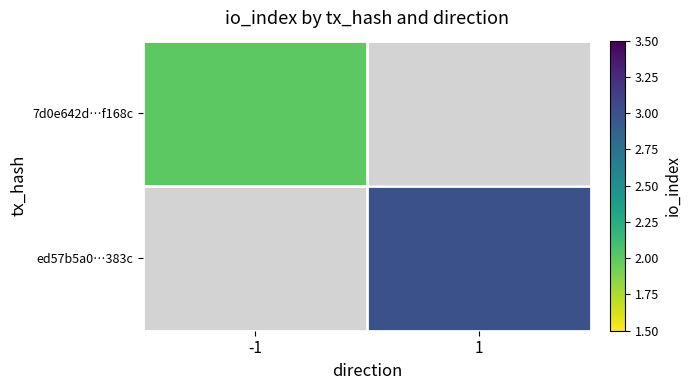

What value does the 7d0e642d…f168c series have at -1?

2.0